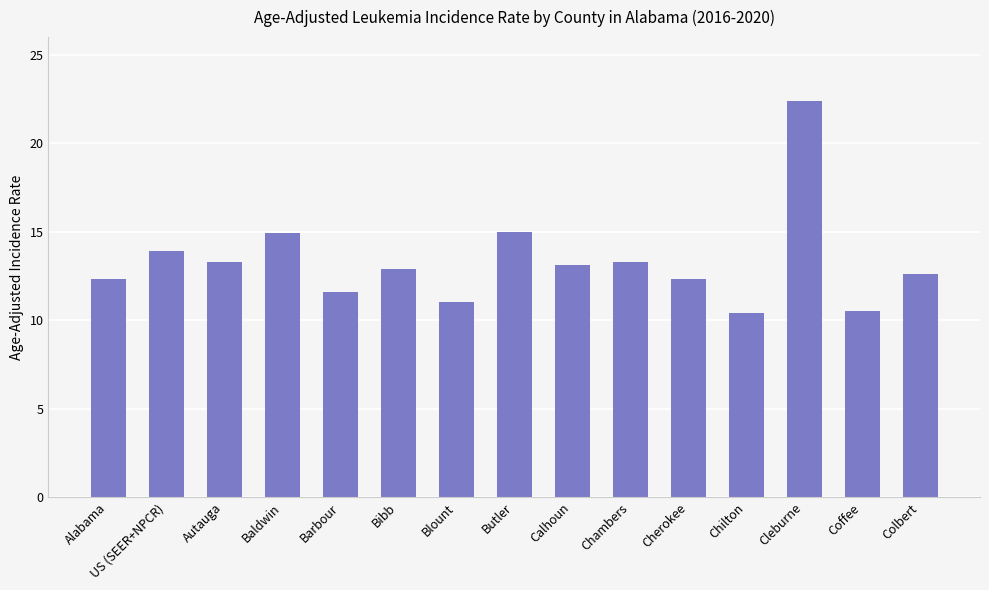

True or false: the data shows 22.5 at Colbert.

False